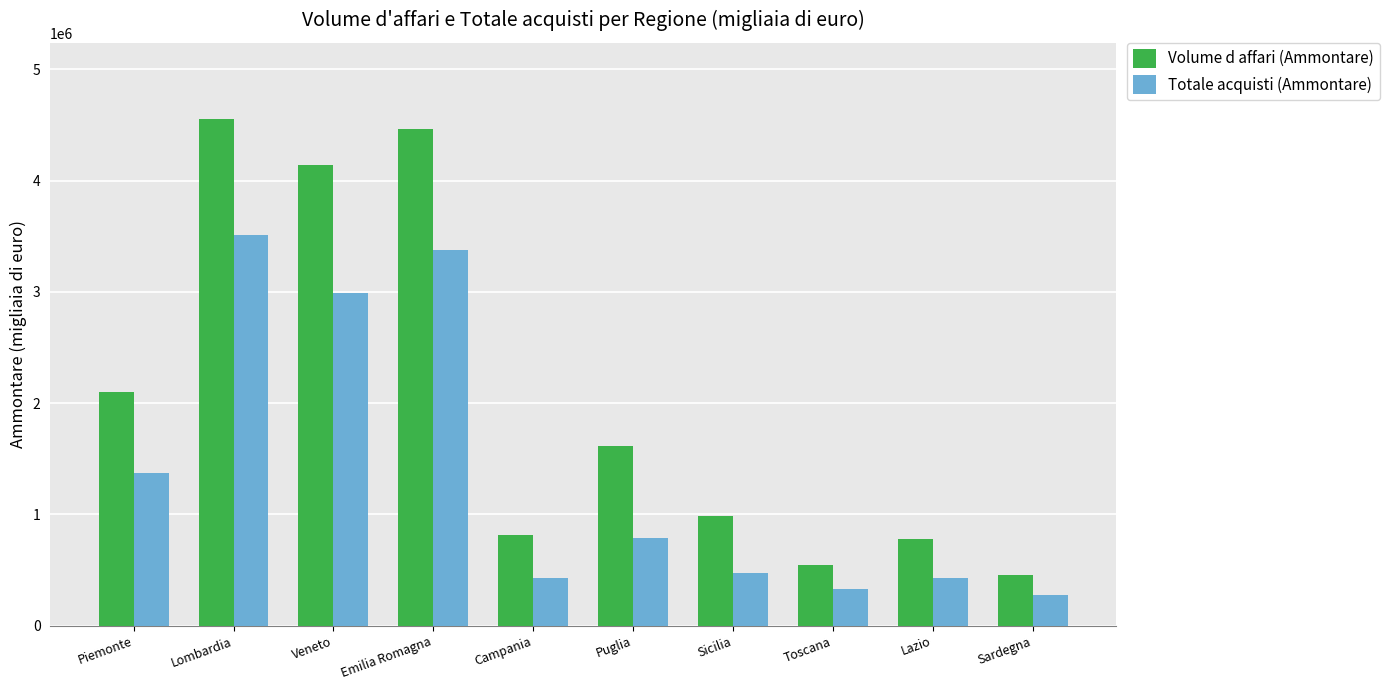

Does the chart contain stacked bars?

No